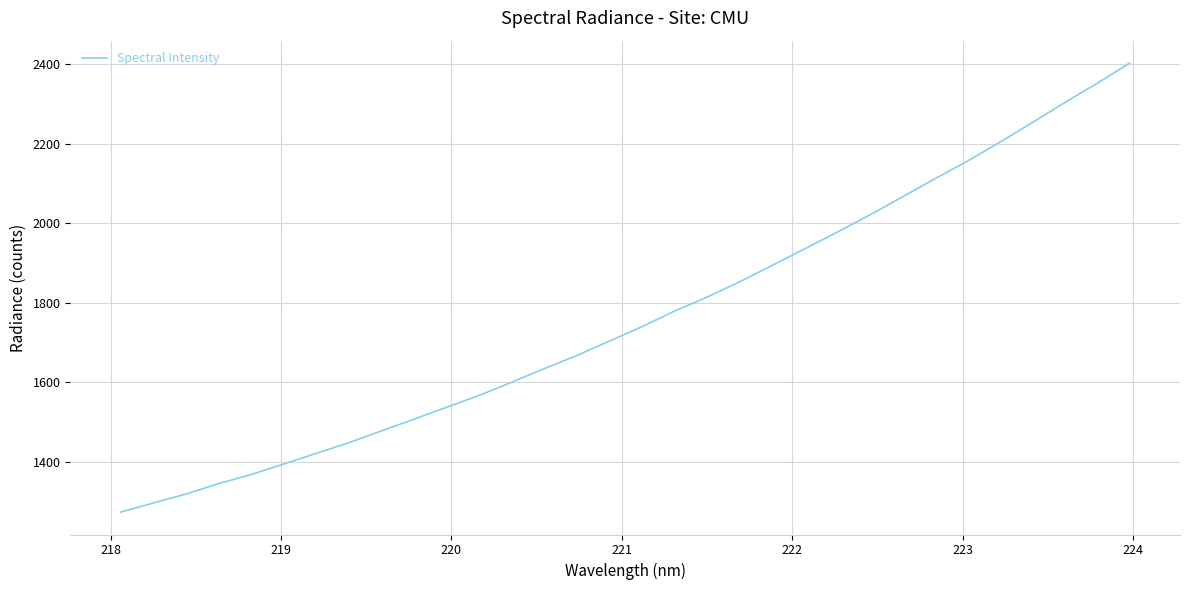

What is the greatest value displayed?

2403.0